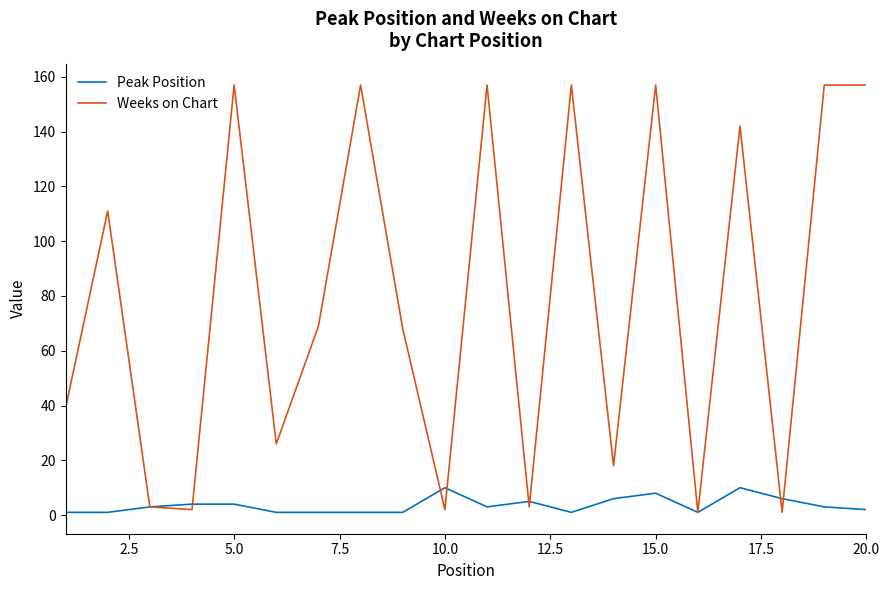

List the series in order of their overall mean, lowest first.

Peak Position, Weeks on Chart